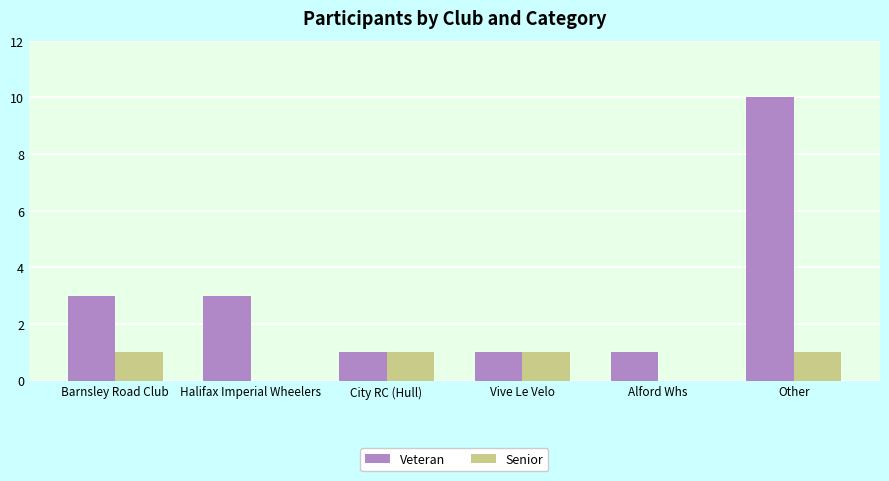

Reading left to right, transcribe all the data shown in this chart.

Veteran: 3	3	1	1	1	10
Senior: 1	0	1	1	0	1